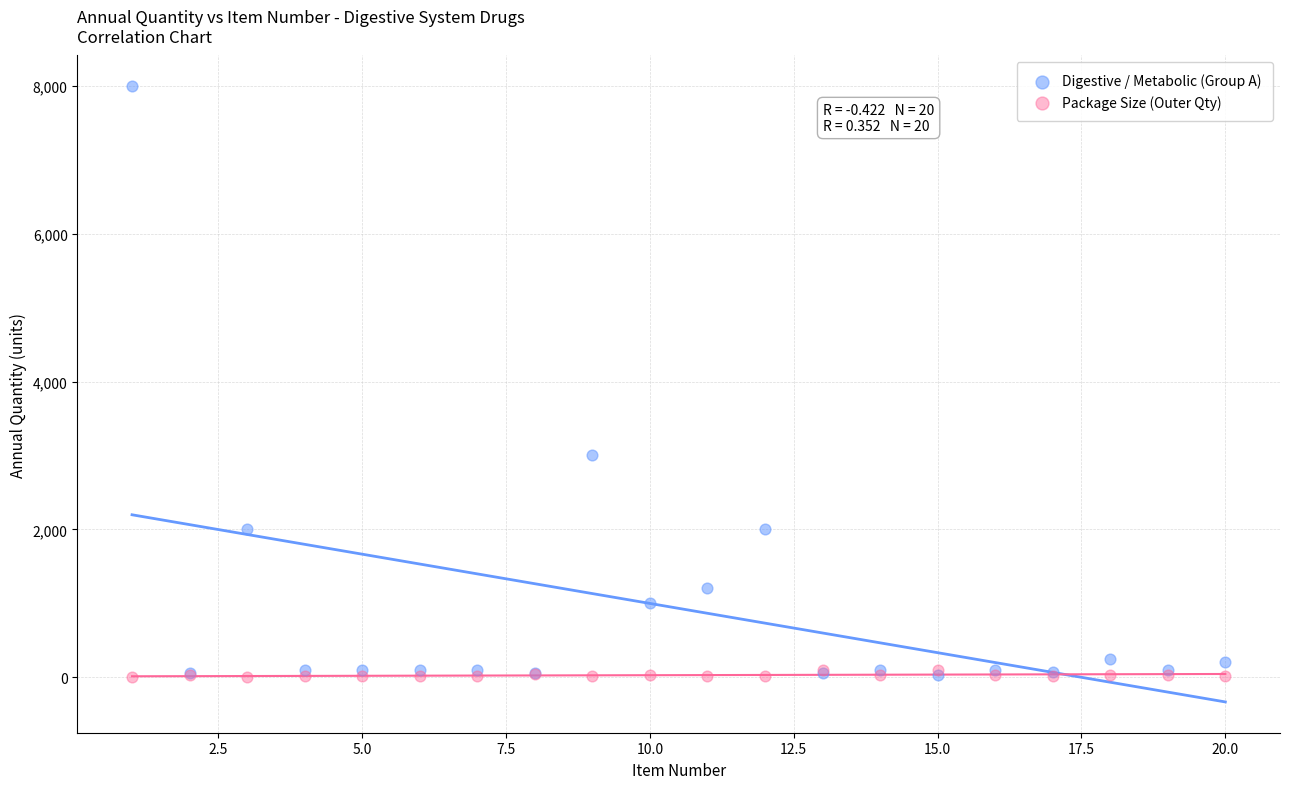

What are all the series names shown in the legend?

Digestive / Metabolic (Group A), Package Size (Outer Qty)